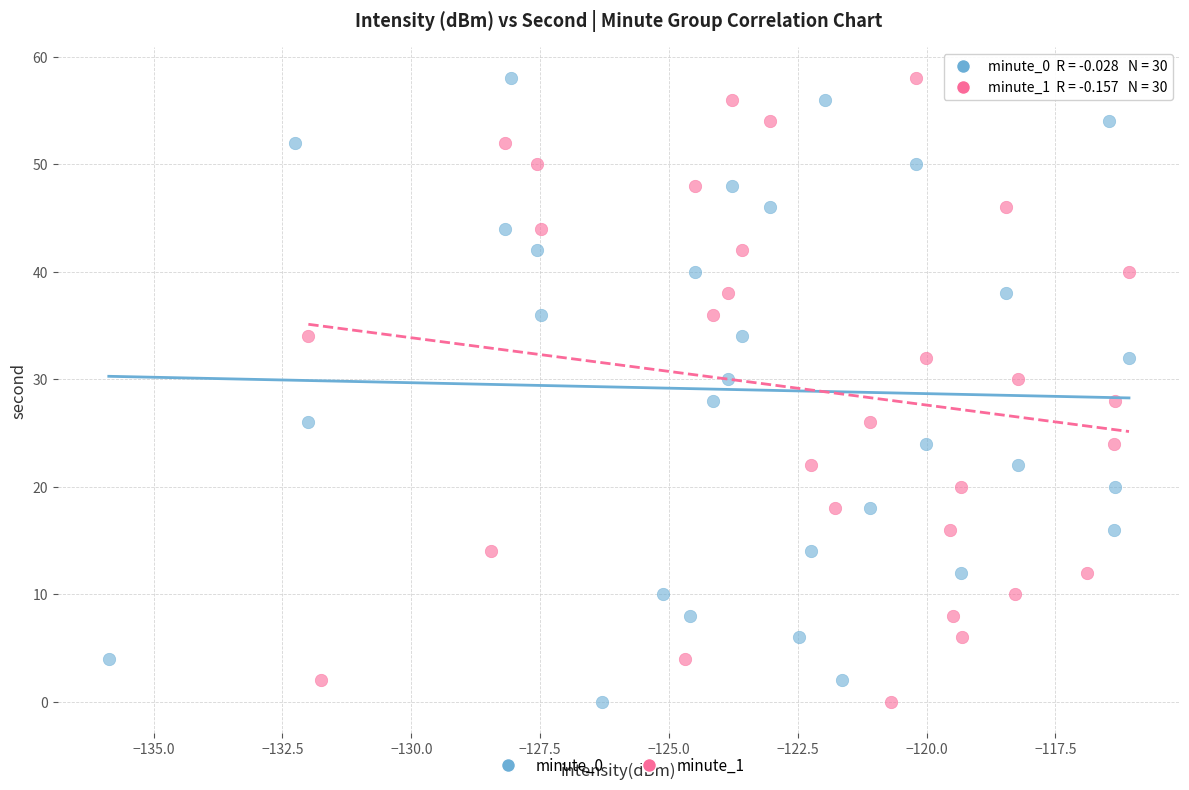

What are all the series names shown in the legend?

minute_0, minute_1